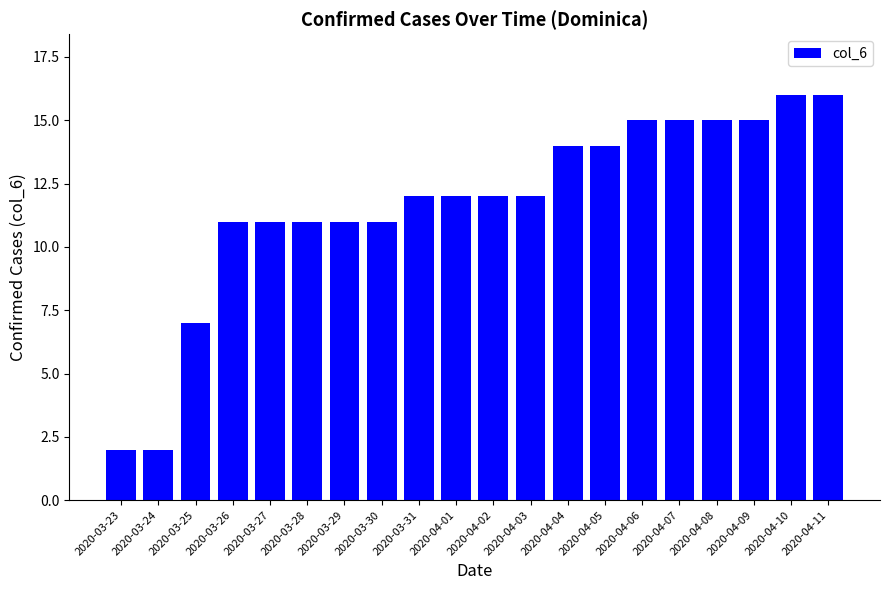

What position from the left is 2020-04-04?

13